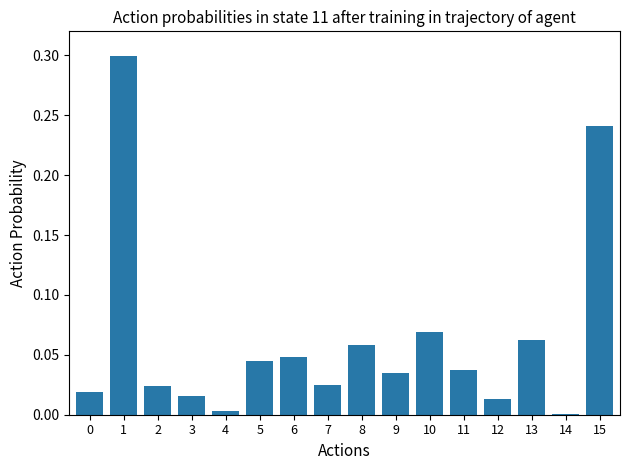

Are the bars horizontal?

No